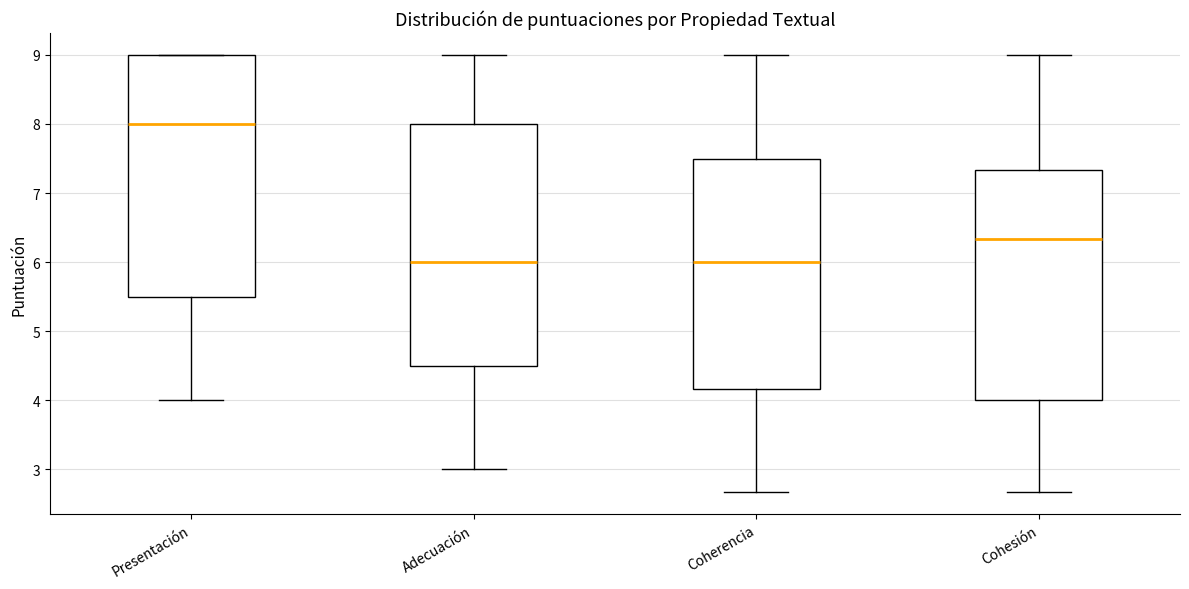

Where is the upper edge of the box for Cohesión on the y-axis? The values are not printed on the chart, so give them approximately, as read against the axis.

7.3